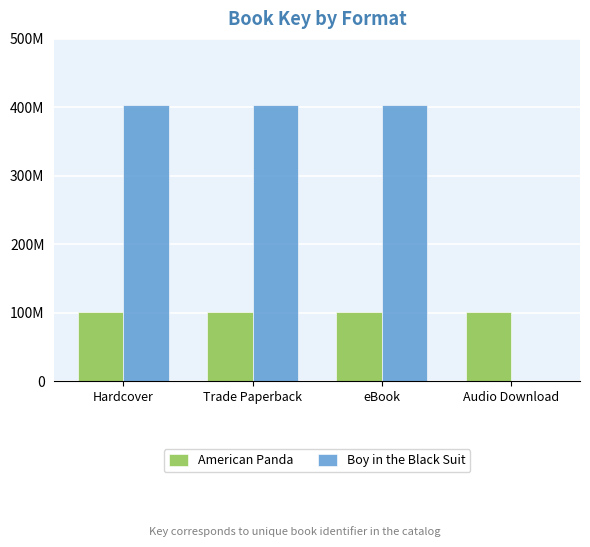

Reading right to left, list all the values displayed in this chart.

American Panda: 100784244	100784244	100784244	100784244
Boy in the Black Suit: 0	403687606	403687606	403687606